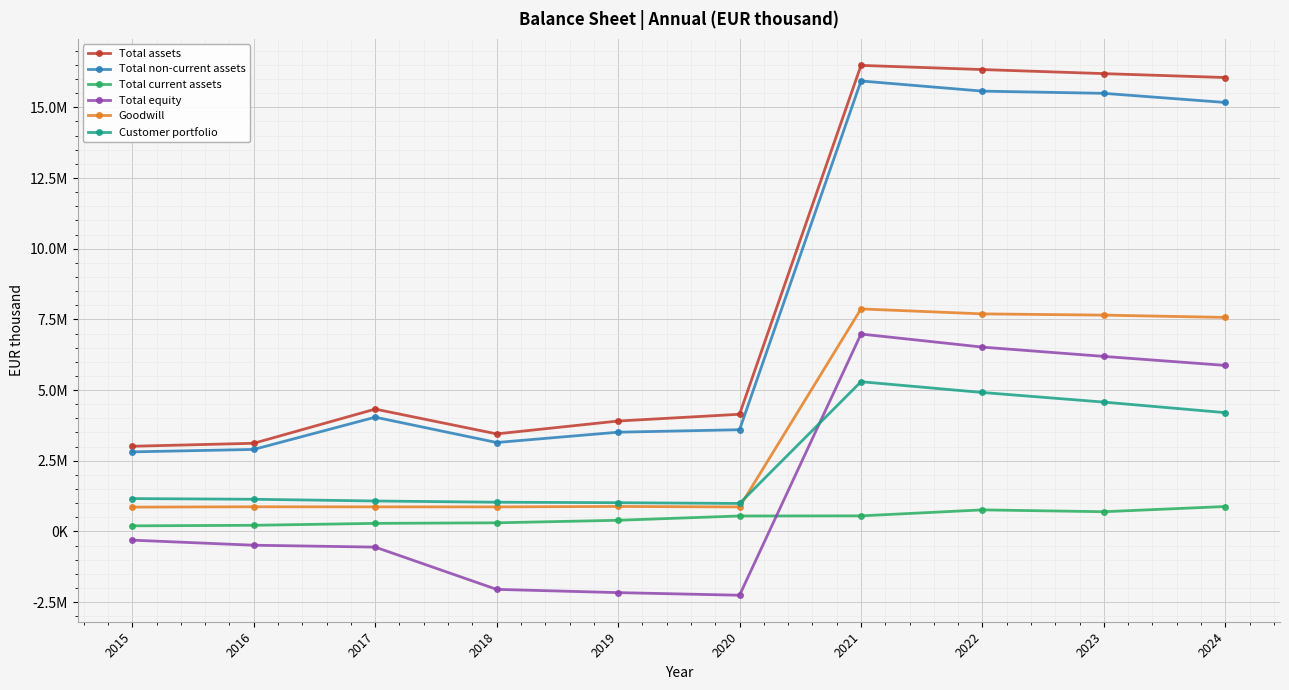

Reading left to right, list all the values displayed in this chart.

Total assets: 3012811.0	3118360.0	4327064.0	3450494.0	3905477.0	4144825.4	16484382.1	16336550.4	16193009.0	16054408.1
Total non-current assets: 2814484.0	2900863.0	4041401.0	3145181.0	3510463.0	3597747.1	15932857.9	15573903.5	15495388.0	15172192.4
Total current assets: 198327.0	217497.0	285663.0	305313.0	395014.0	547078.5	551525.2	762646.9	697620.9	882215.1
Total equity: -307878.0	-486869.0	-553828.0	-2048783.0	-2163786.0	-2256237.0	6982462.4	6519815.5	6190651.8	5872630.8
Goodwill: 861109.0	872567.0	869598.0	868557.0	884261.0	866819.0	7870528.0	7694962.5	7651016.2	7570433.0
Customer portfolio: 1162071.0	1138209.0	1077129.0	1034280.0	1016865.0	990060.0	5295929.0	4914527.9	4574762.0	4201469.9